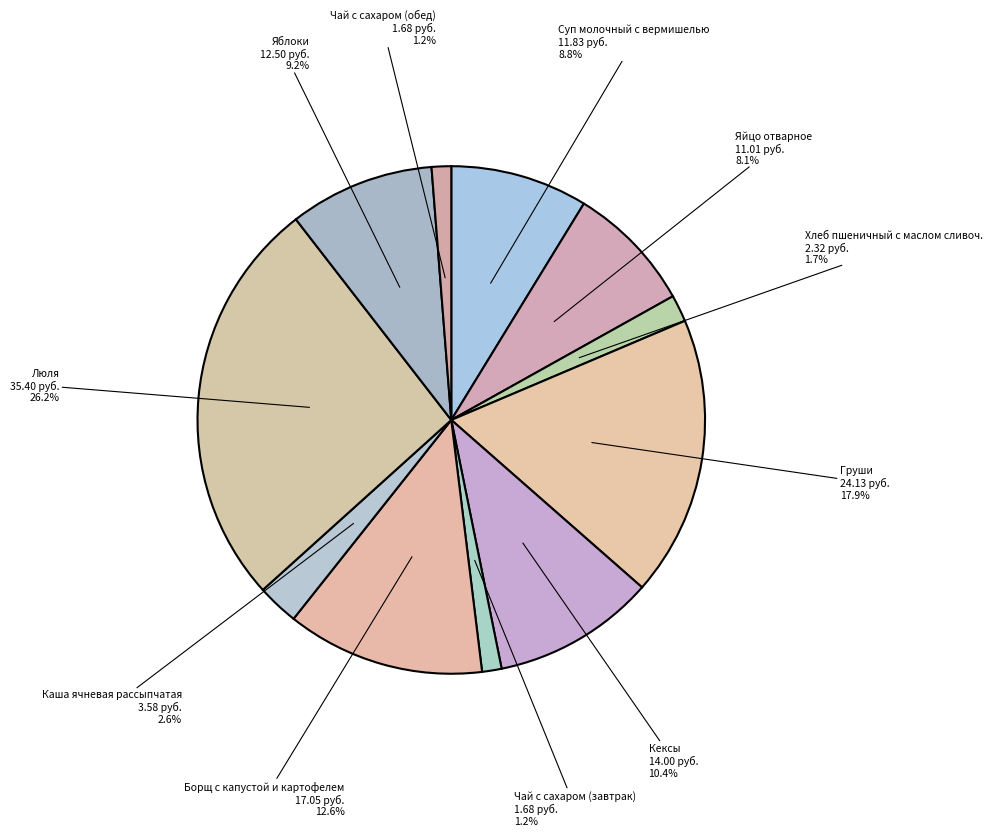

Between Яйцо отварное and Яблоки, which is larger?

Яблоки